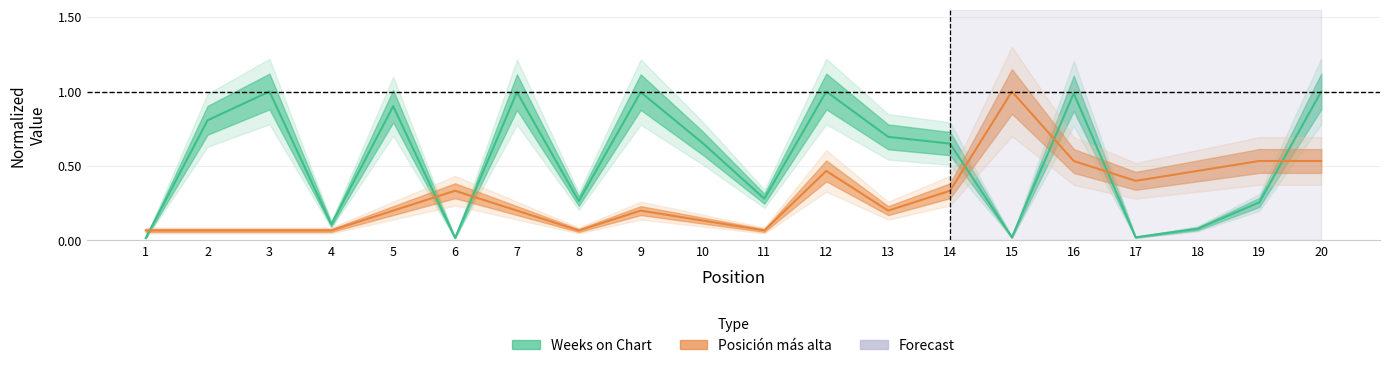

After their last crossing, which series has the higher values: Weeks on Chart or Posición más alta?

Weeks on Chart